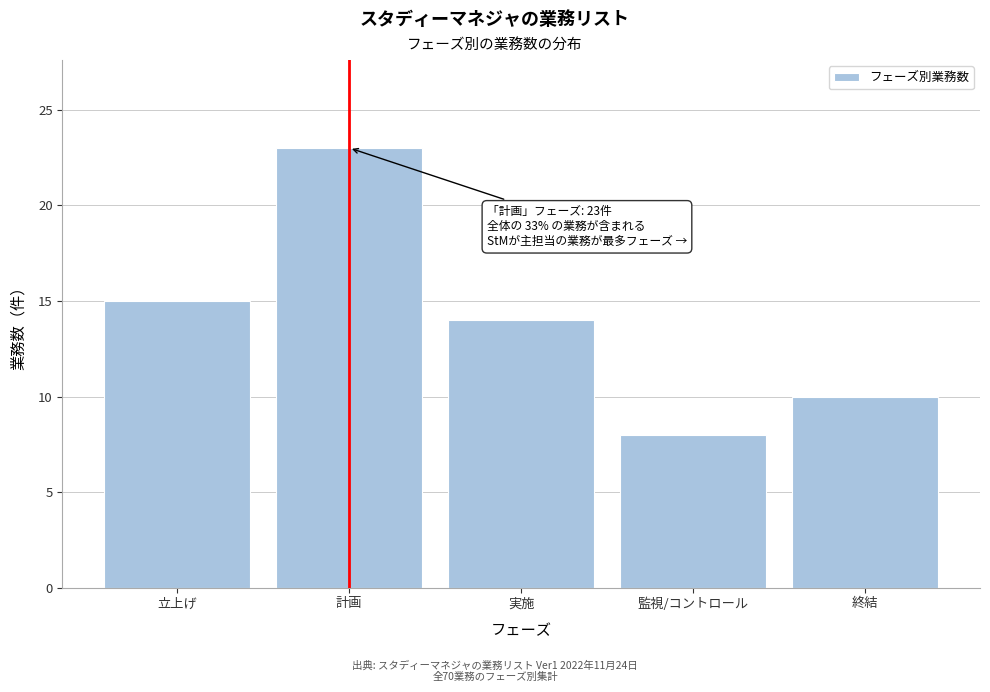

Reading left to right, transcribe all the data shown in this chart.

15	23	14	8	10